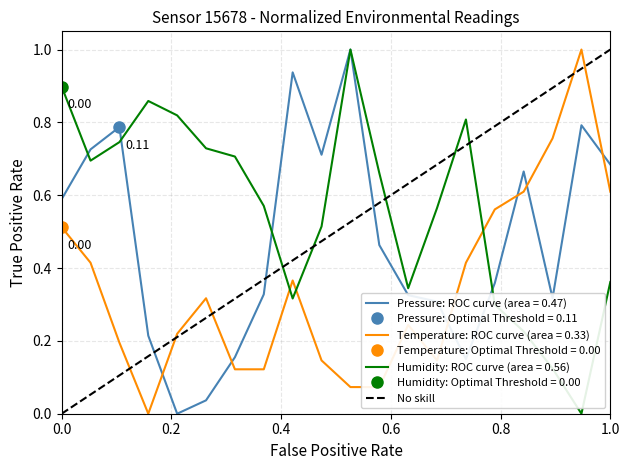

Is this an area chart (filled region under the line)?

No